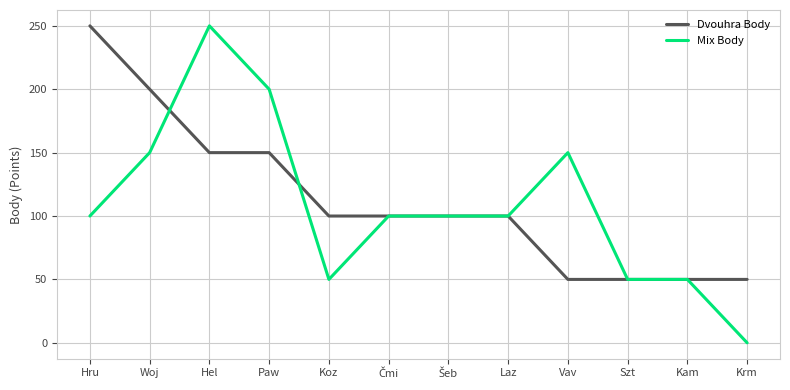

The Mix Body series shows 150 at Woj. True or false?

True